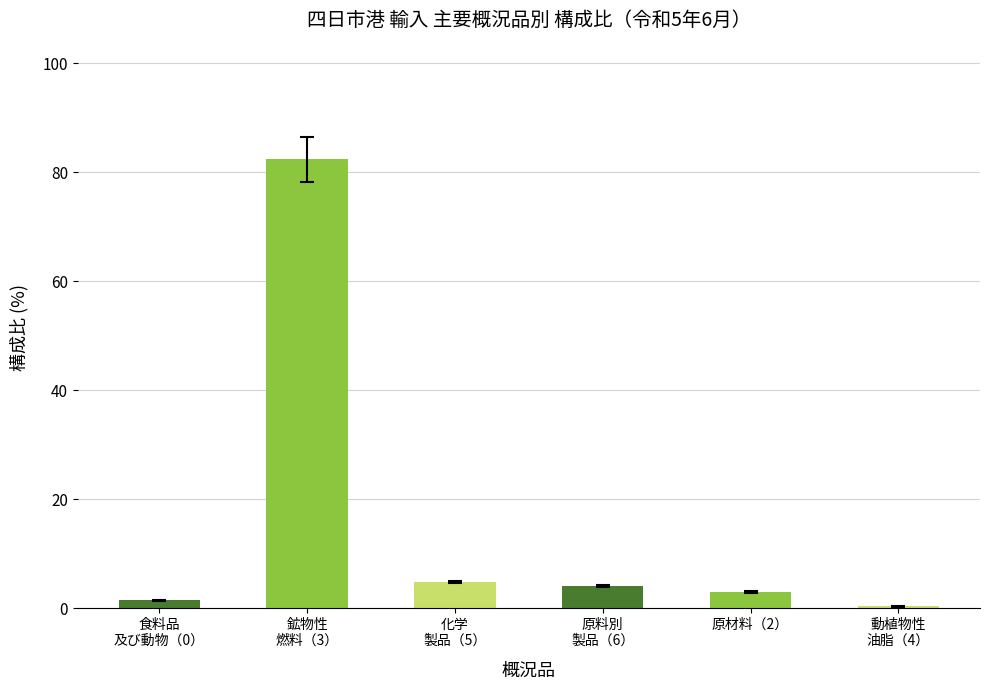

Is it true that the value at 原料別
製品（6） is 4.0?

True